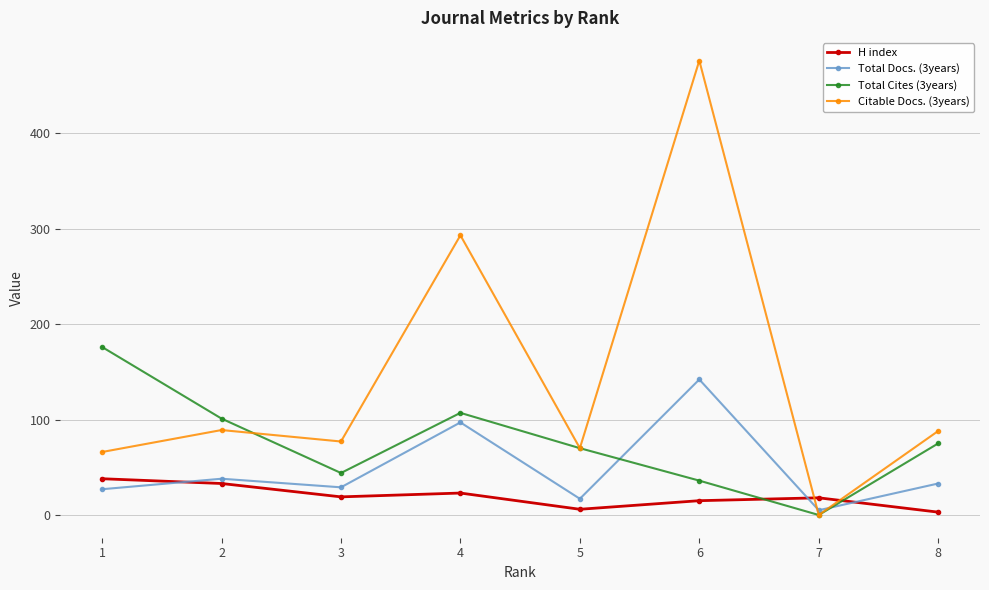

What is the maximum value shown in the chart?

476